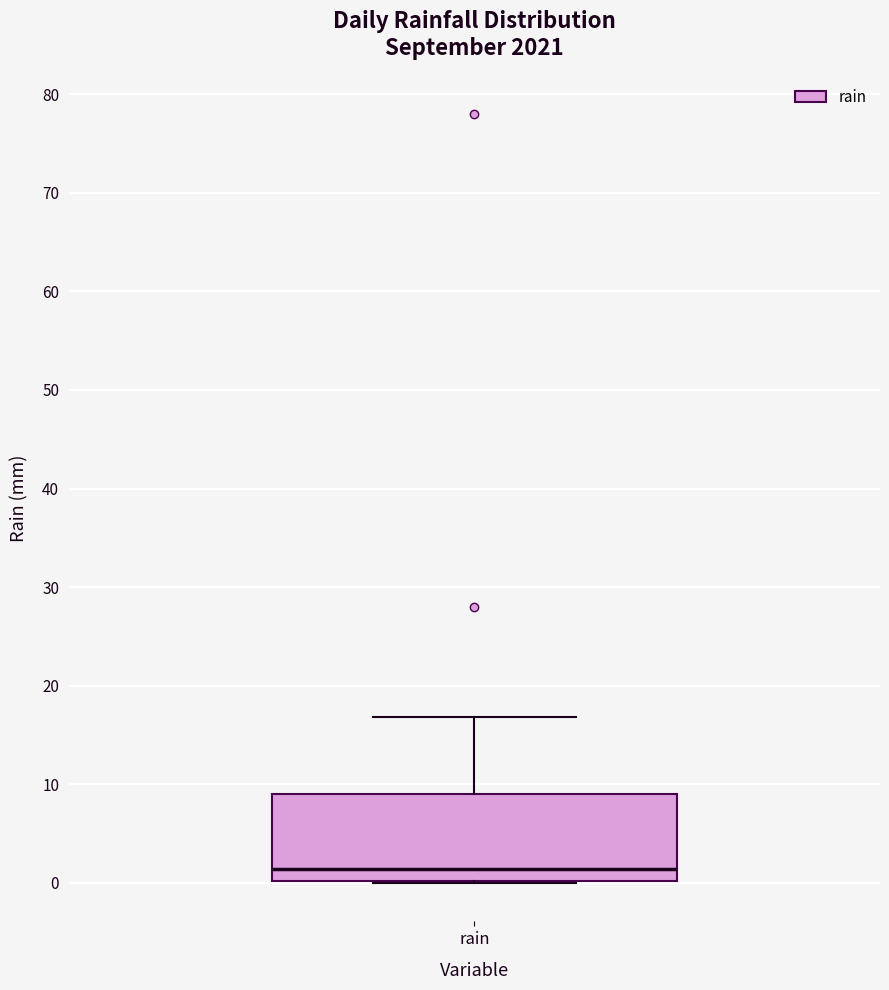

Read this box plot against the y-axis: the position of the median line, the range covered by the box, and the ends of both whiskers. The values are not printed on the chart, so give them approximately, as read against the axis.

median 1, box 0 to 9, whiskers 0 to 17